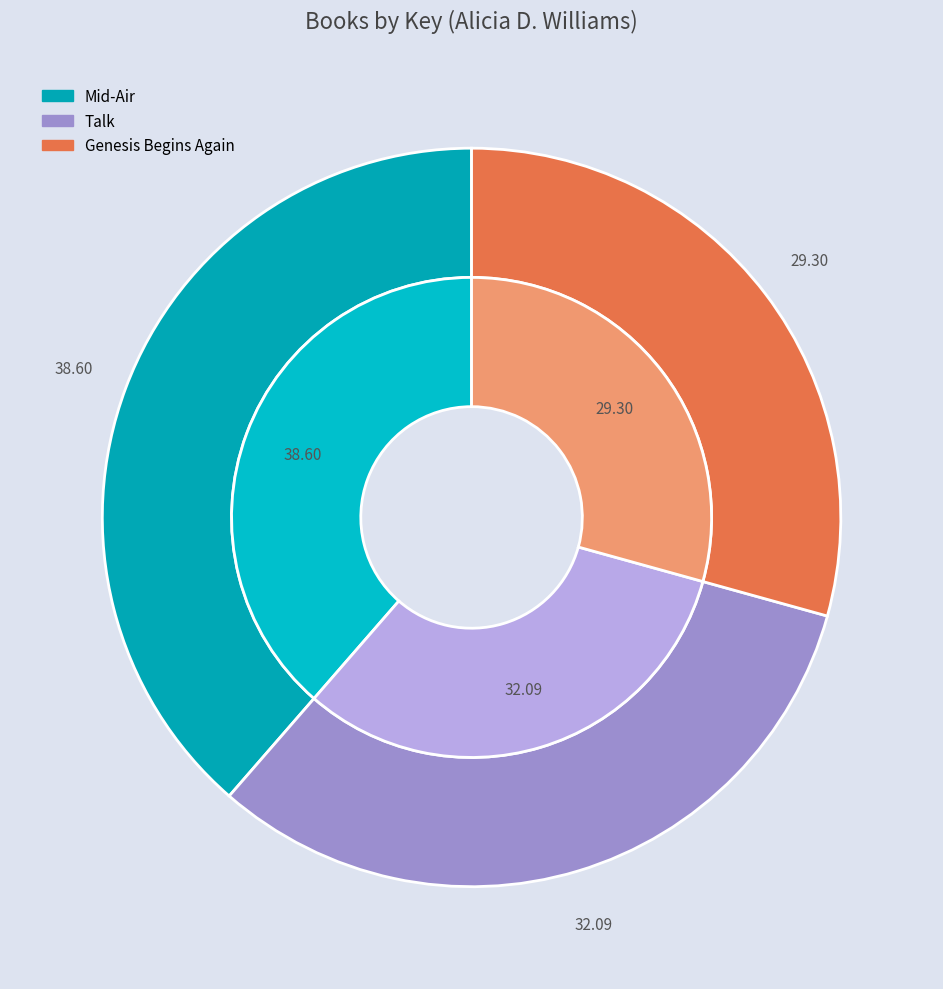

To the nearest percent, what is the difference between the largest and smallest slice percentages?

9%